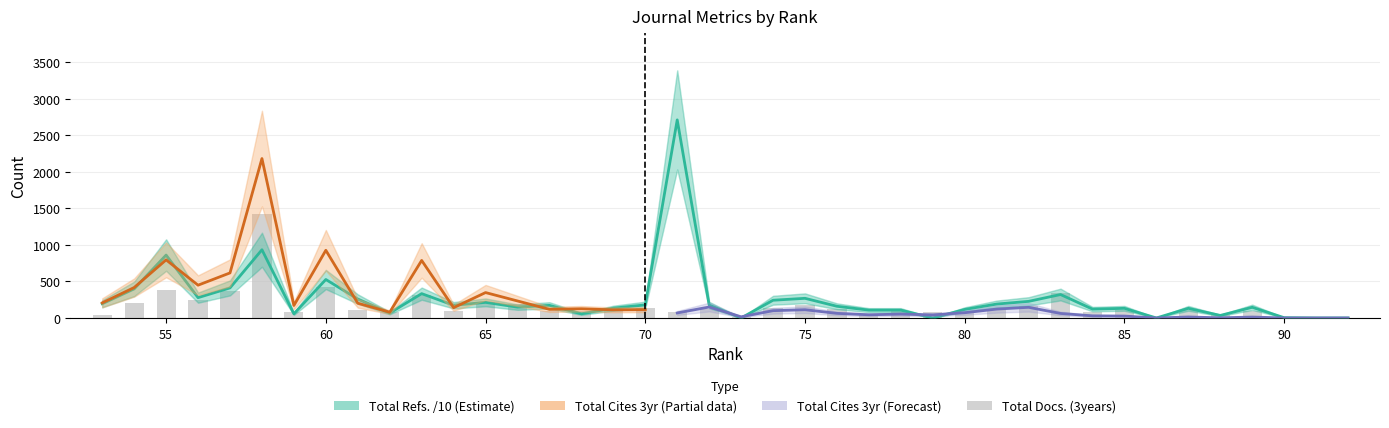

What is the difference between the highest and lowest values at 90?

6.1